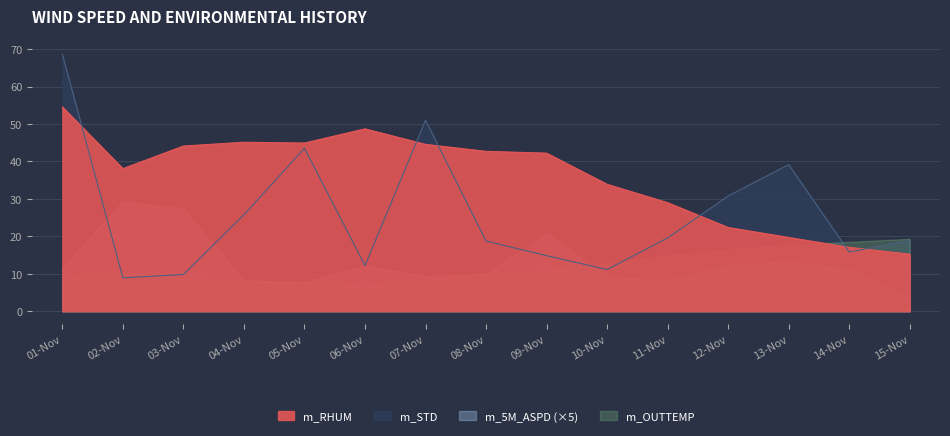

What is the sum of the m_RHUM values at 14-Nov and 11-Nov?

46.1